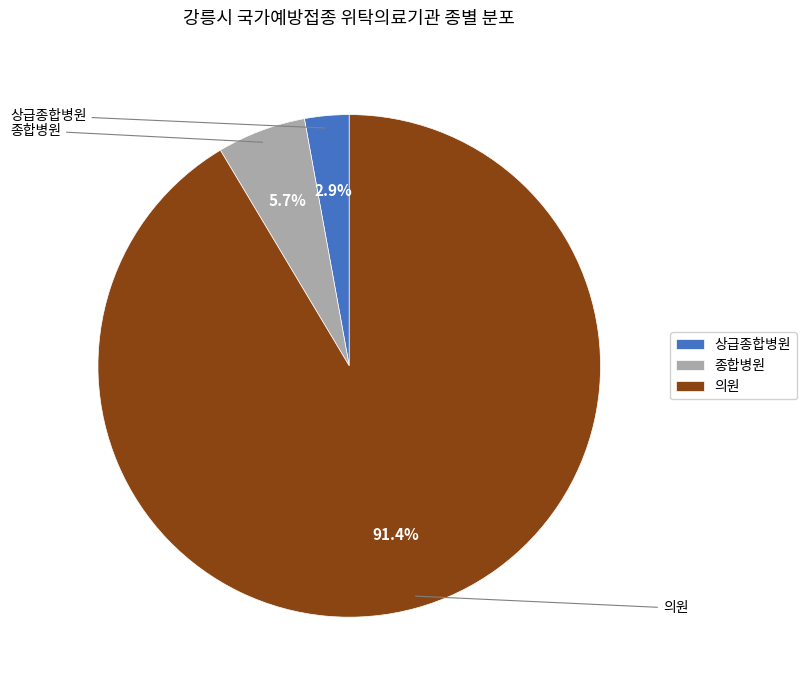

True or false: 의원 accounts for 99% of the total.

False